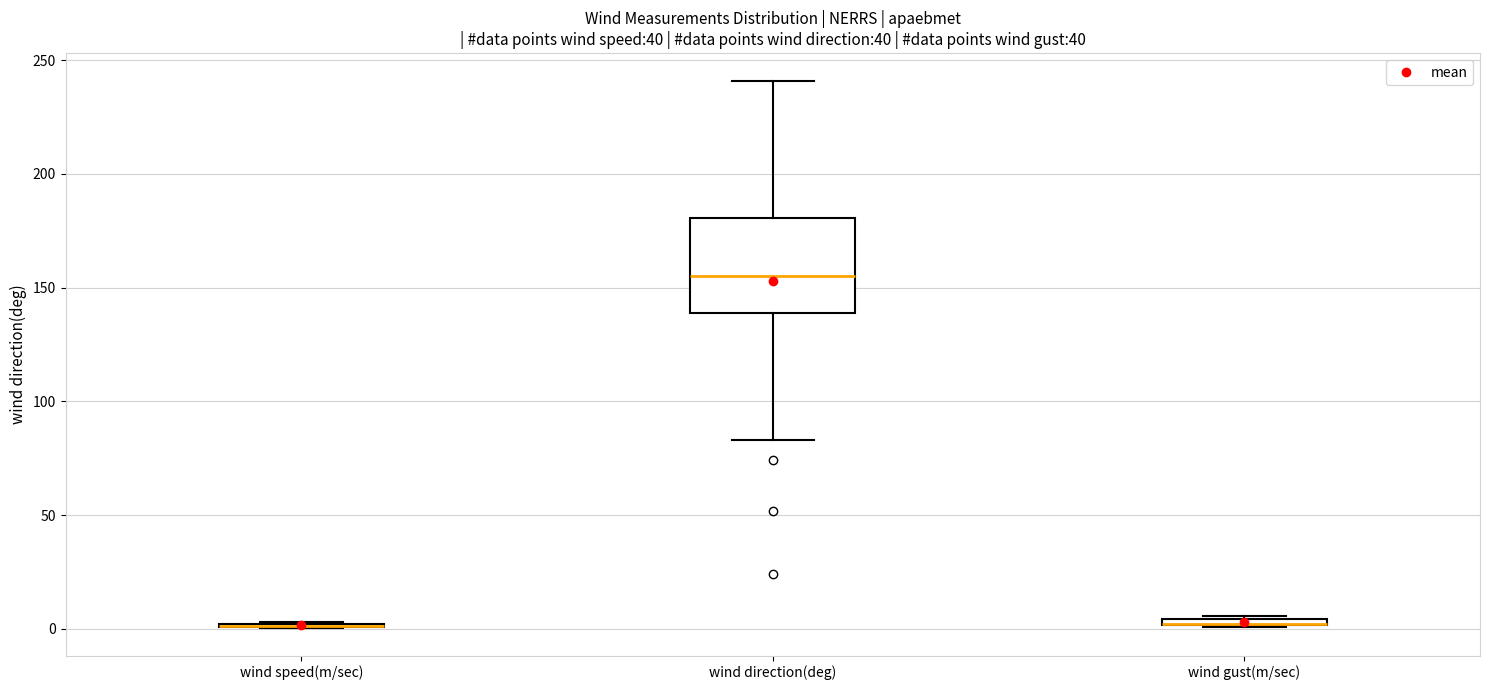

Which box is the tallest, from its lower edge to its upper edge?

wind direction(deg)